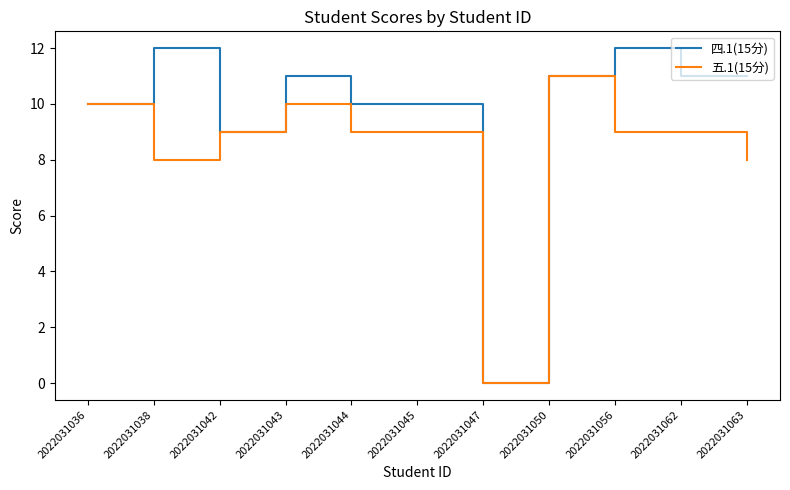

Does the chart have visible grid lines?

No